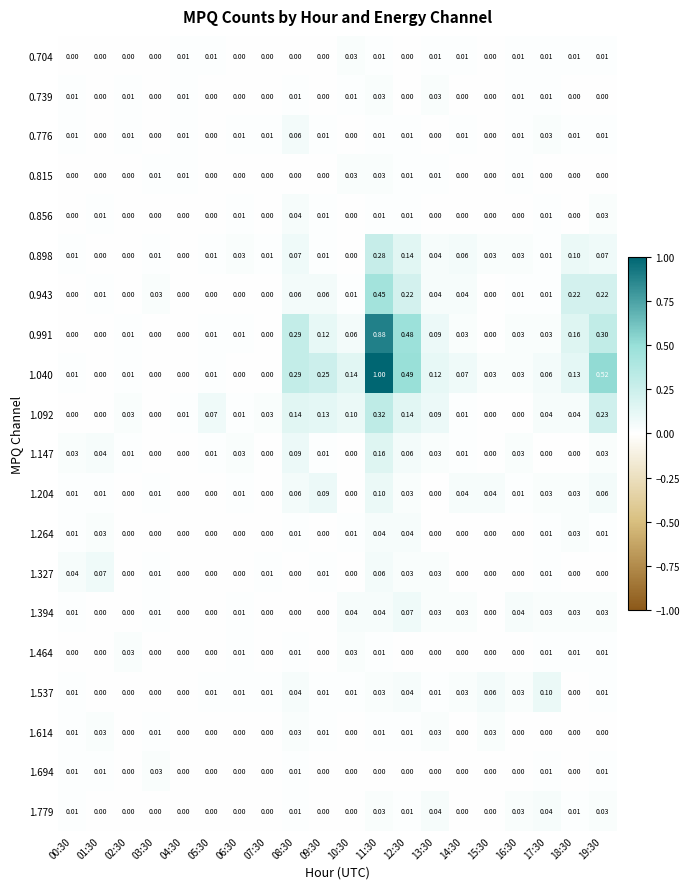

Is the value of 0.704 at 10:30 greater than the value of 0.898 at 14:30?

No